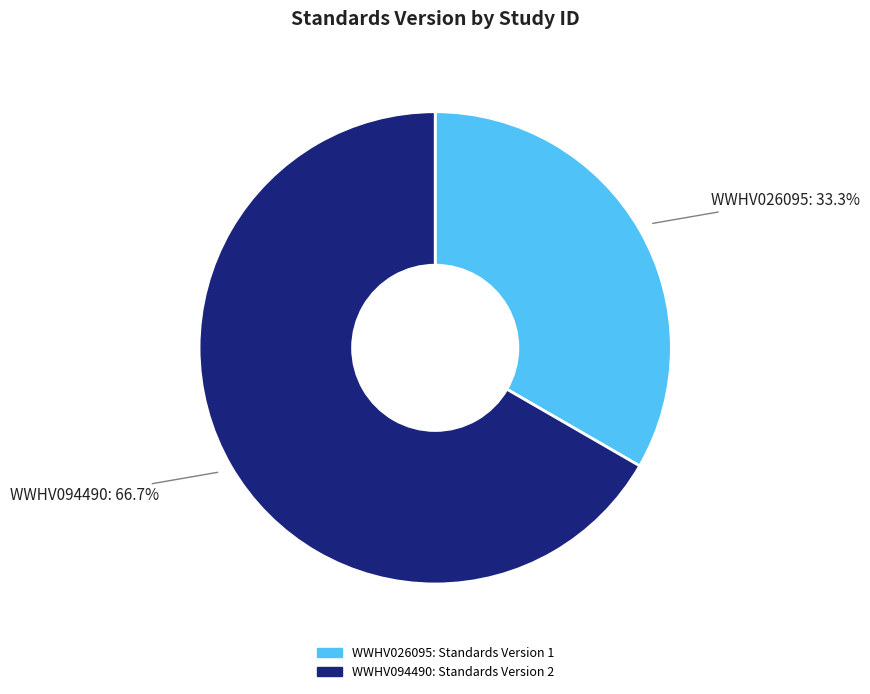

True or false: WWHV026095 accounts for 33% of the total.

True